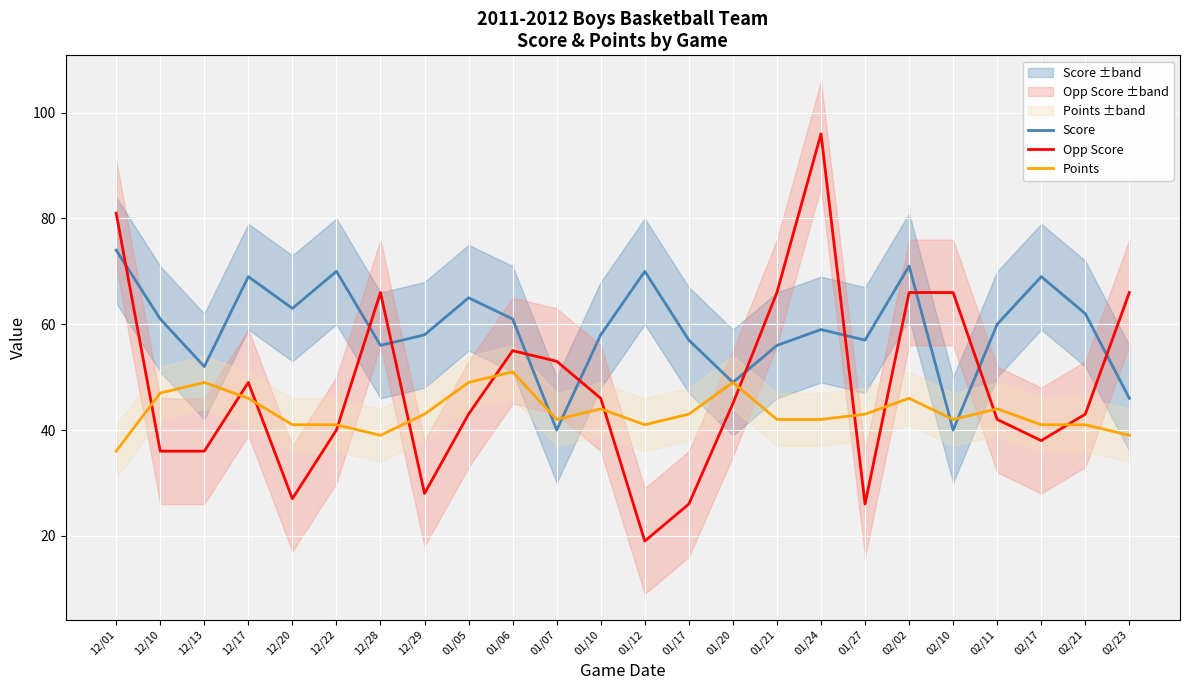

What is the value of the Score point at the 21st from the left?

60